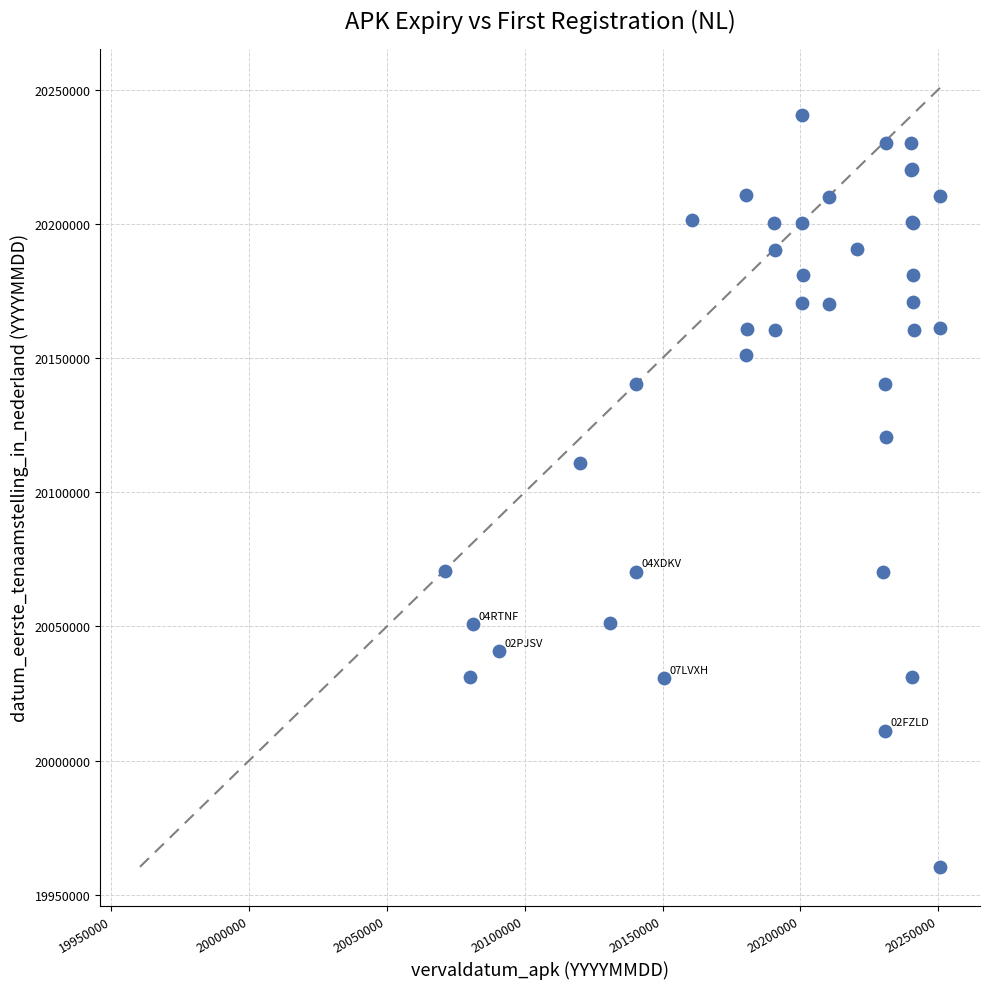

What Y value in the scatter plot is closest to 20100466?

20110930